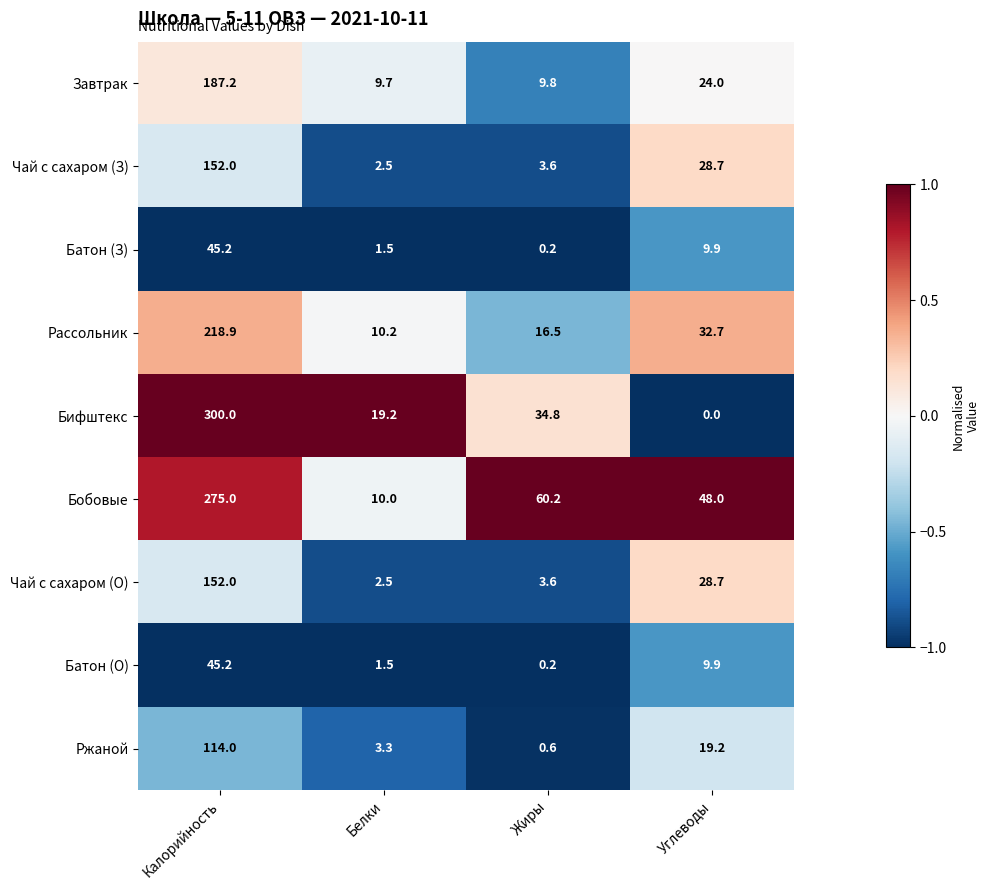

Rank the categories by Завтрак value from lowest to highest.

Белки, Жиры, Углеводы, Калорийность